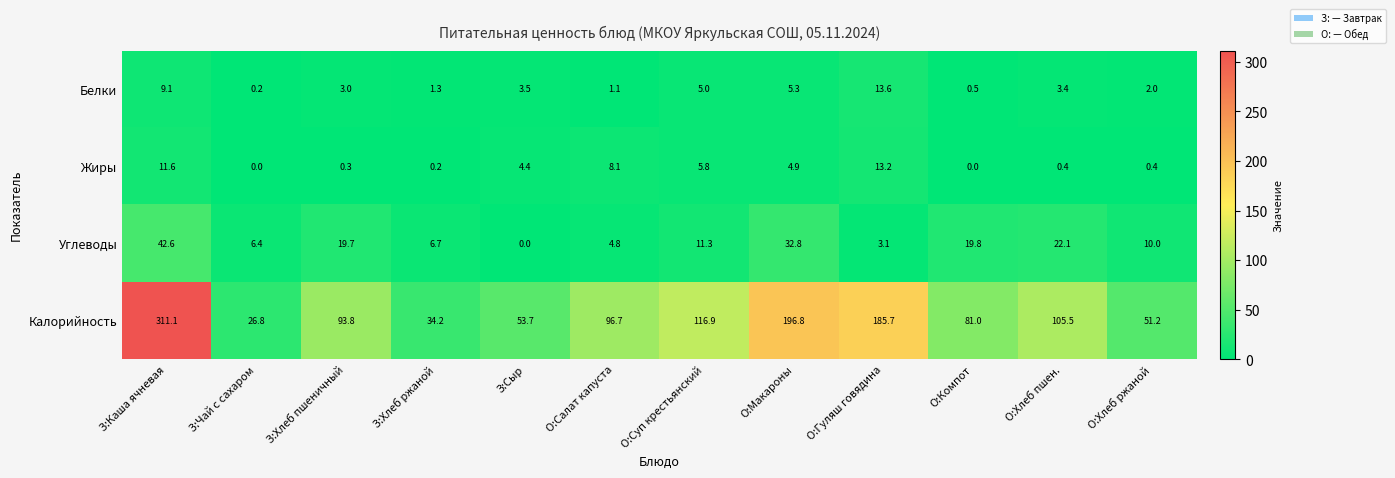

How many categories are shown in the chart?

12